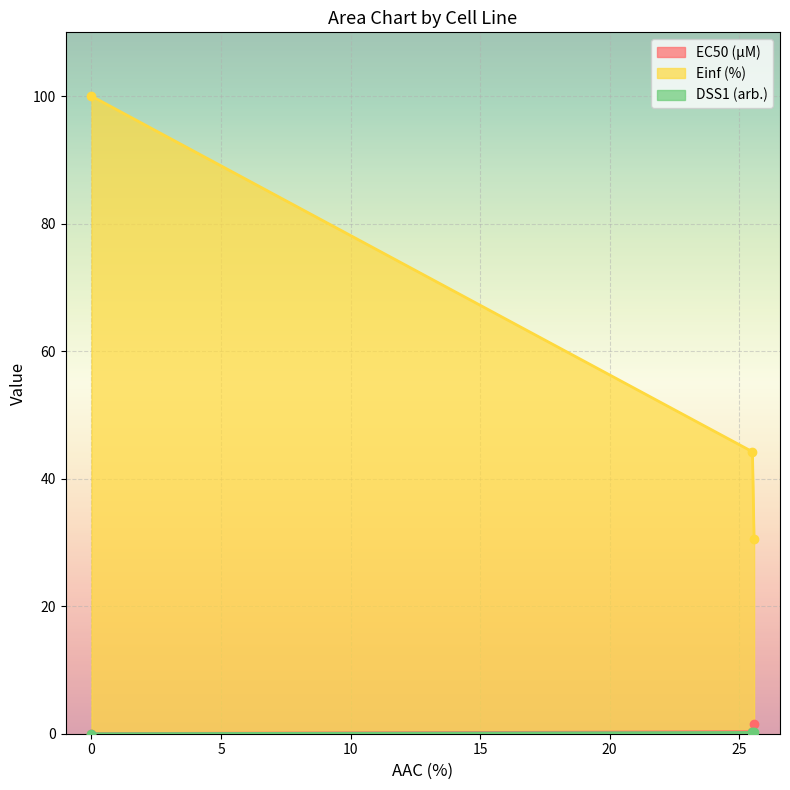

Does the chart display data point markers on the line(s)?

Yes